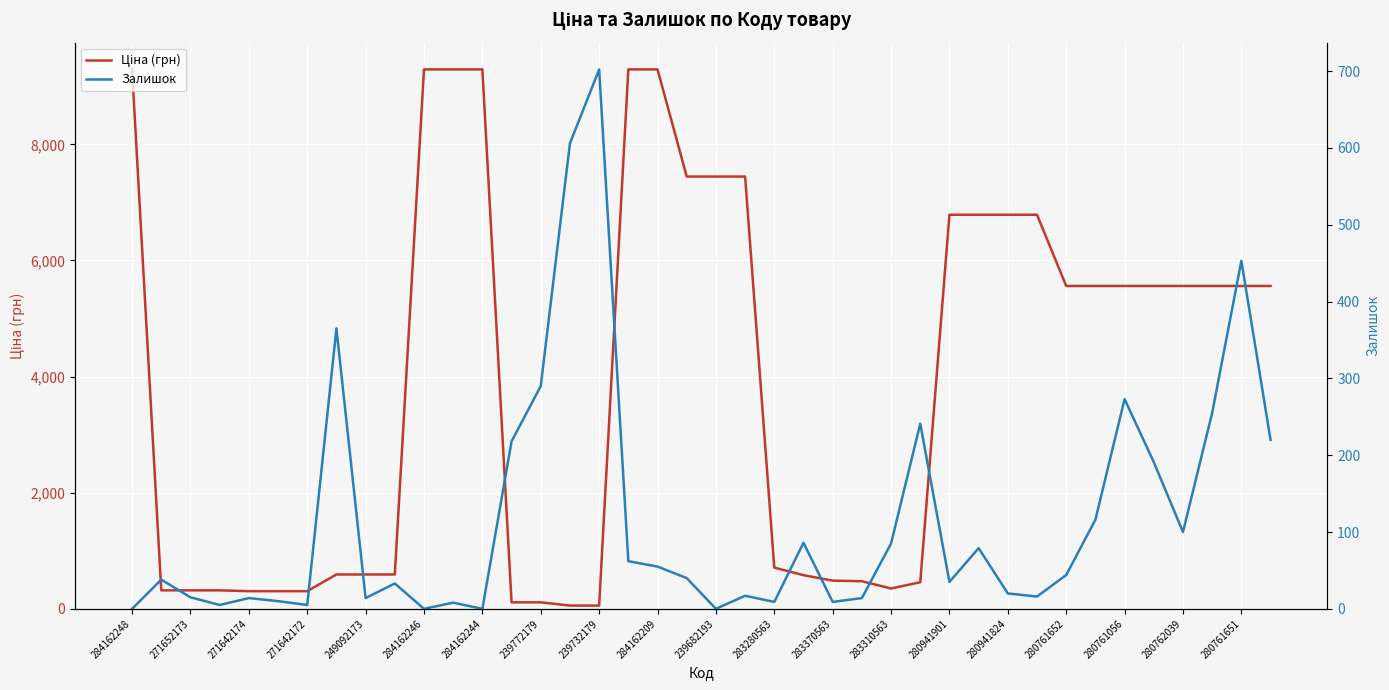

True or false: Ціна (грн) and Залишок cross at least once.

True